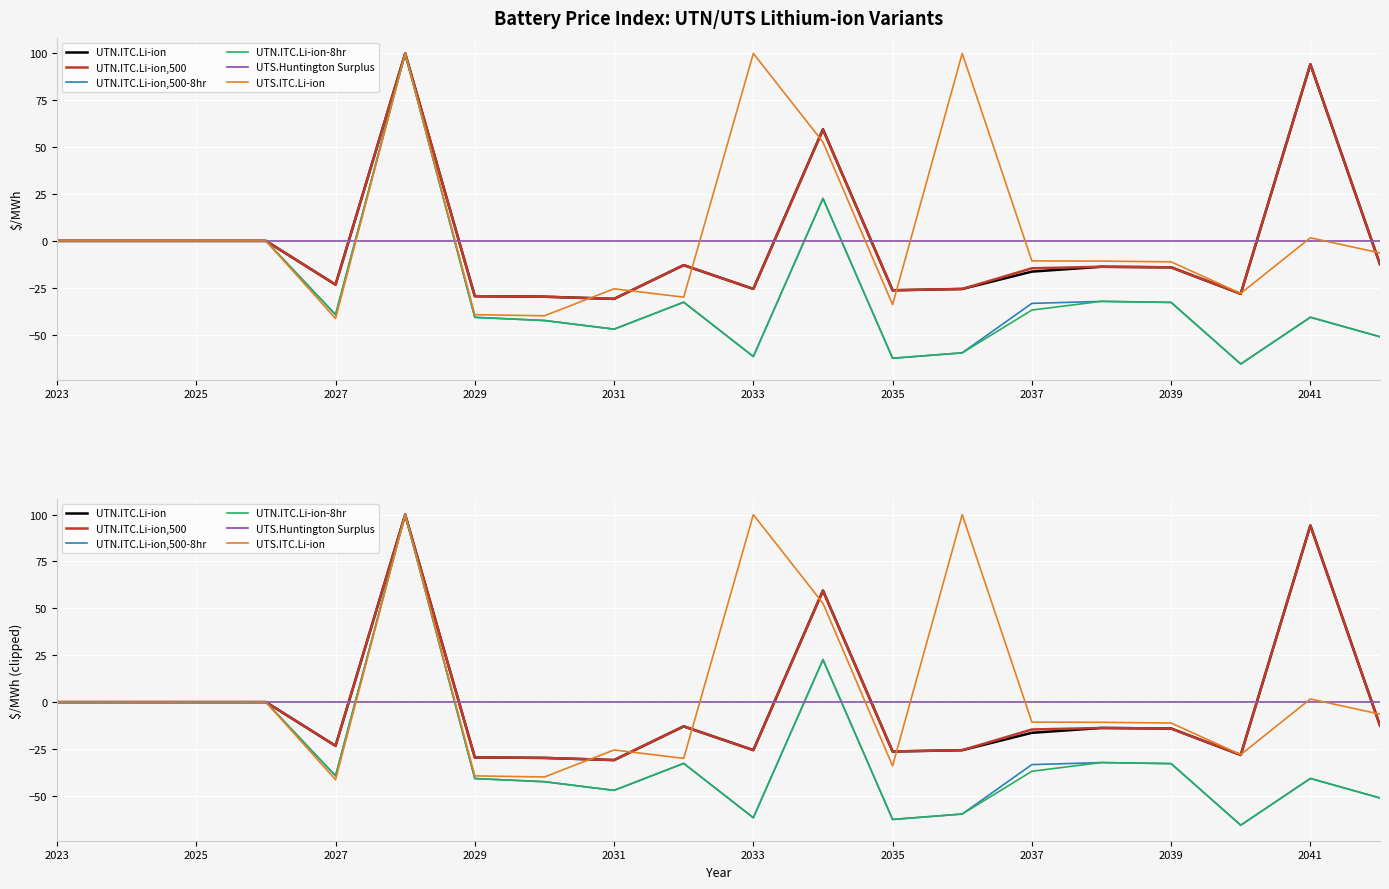

Which series has the largest total across all categories?

UTS.ITC.Li-ion